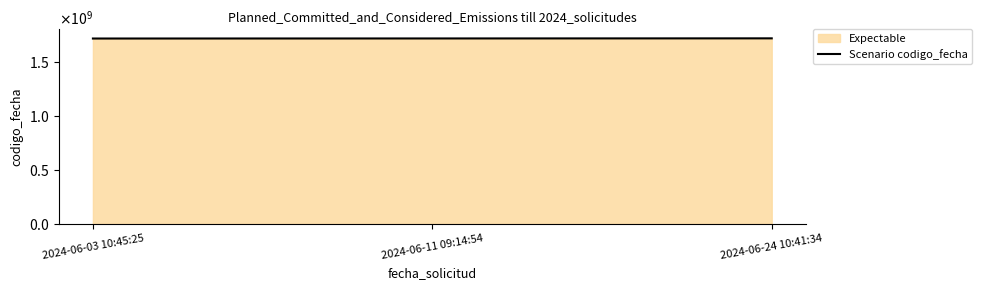

What is the label of the 2nd point from the right?

2024-06-11 09:14:54